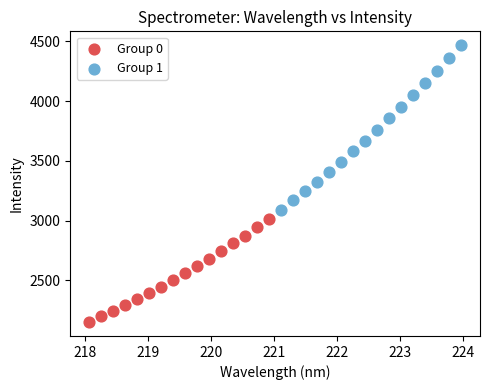

Which series has the widest spread of Y values?

Group 1